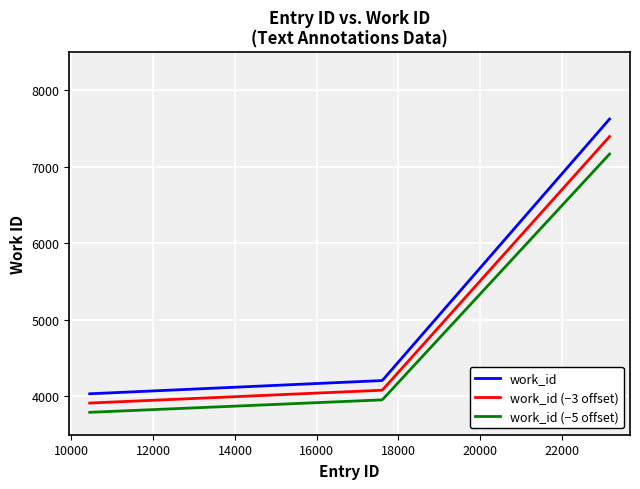

List the series in order of their peak value, highest first.

work_id, work_id (−3 offset), work_id (−5 offset)